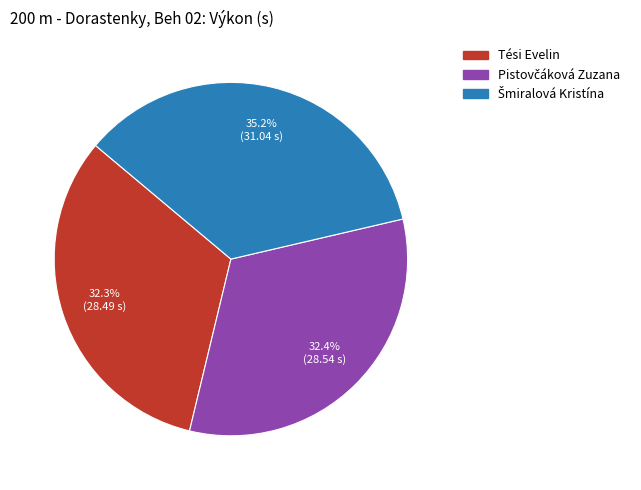

To the nearest percent, what is the average slice percentage?

33%